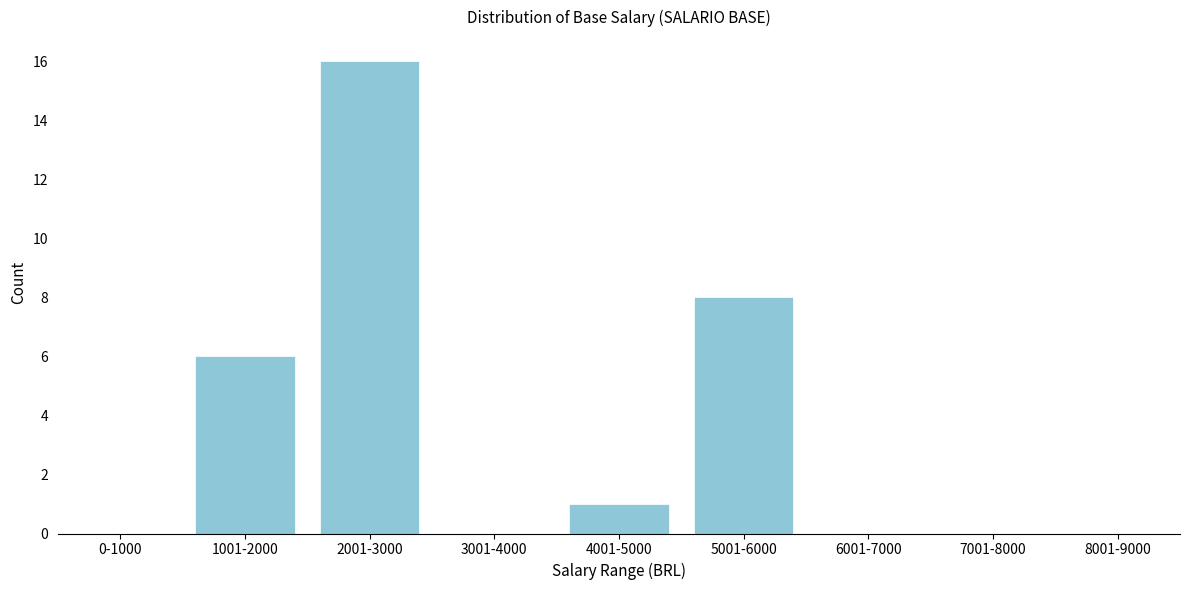

Reading left to right, list all the values displayed in this chart.

0-1000=0	1001-2000=6	2001-3000=16	3001-4000=0	4001-5000=1	5001-6000=8	6001-7000=0	7001-8000=0	8001-9000=0